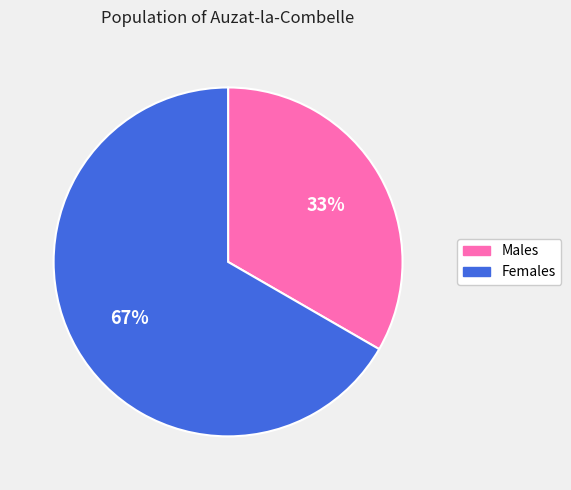

Is there any slice that represents more than half of the pie?

Yes